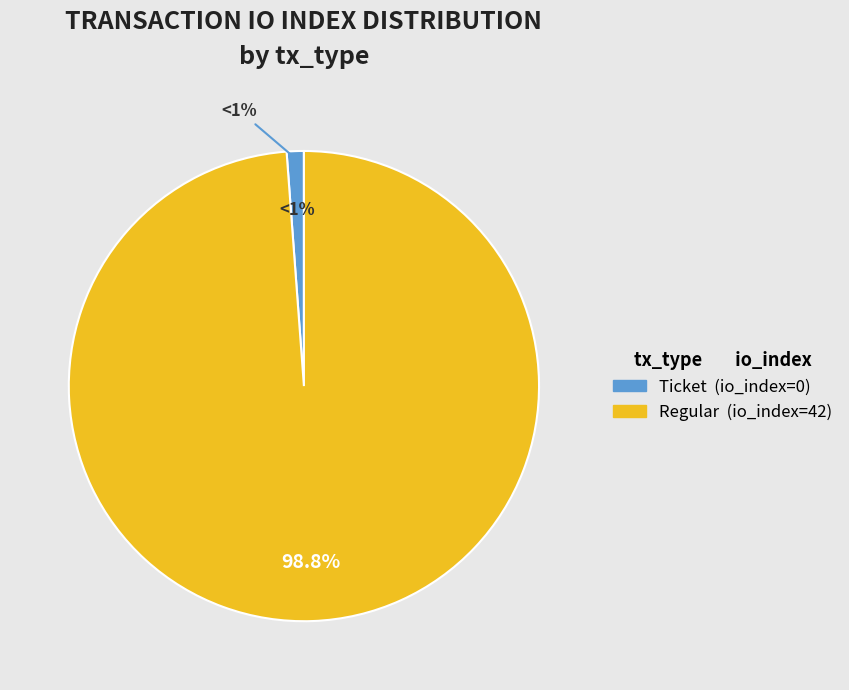

Between tx_type=Regular (io_index=42) and tx_type=Ticket (io_index=0), which is larger?

tx_type=Regular (io_index=42)